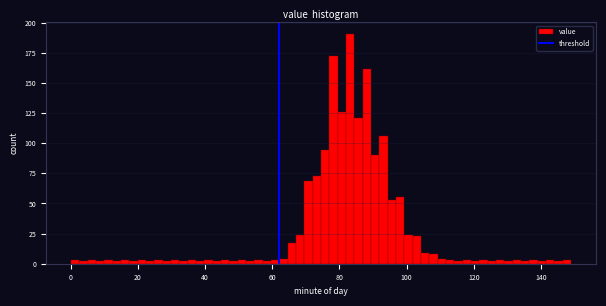

Around what value on the x-axis is the tallest bar? Give the approximate position of its centre, as read against the axis.

84